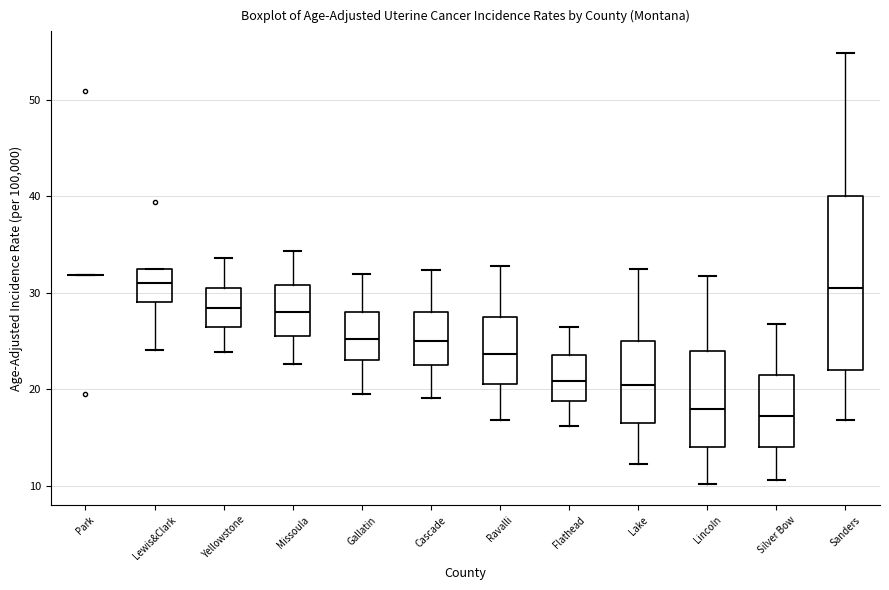

Reading left to right, transcribe this box plot: for each box, give where its median line is, the range the box spans, and where its two whiskers end, as read against the y-axis. The values are not printed on the chart, so give them approximately, as read against the axis.

Park: box collapsed to a line at 32, whiskers 32 to 32
Lewis&Clark: median 31, box 29 to 33, whiskers 24 to 33
Yellowstone: median 28, box 27 to 31, whiskers 24 to 34
Missoula: median 28, box 26 to 31, whiskers 23 to 34
Gallatin: median 25, box 23 to 28, whiskers 20 to 32
Cascade: median 25, box 23 to 28, whiskers 19 to 32
Ravalli: median 24, box 21 to 28, whiskers 17 to 33
Flathead: median 21, box 19 to 24, whiskers 16 to 27
Lake: median 20, box 17 to 25, whiskers 12 to 33
Lincoln: median 18, box 14 to 24, whiskers 10 to 32
Silver Bow: median 17, box 14 to 22, whiskers 11 to 27
Sanders: median 31, box 22 to 40, whiskers 17 to 55